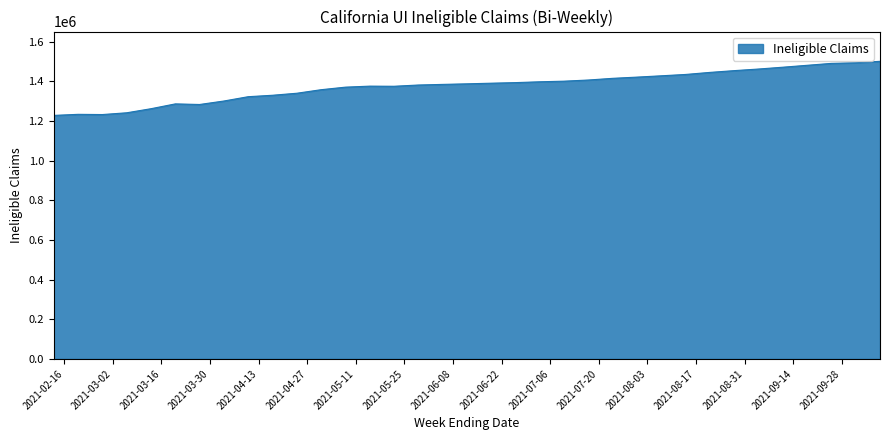

What is the difference between the maximum and minimum values?

272810